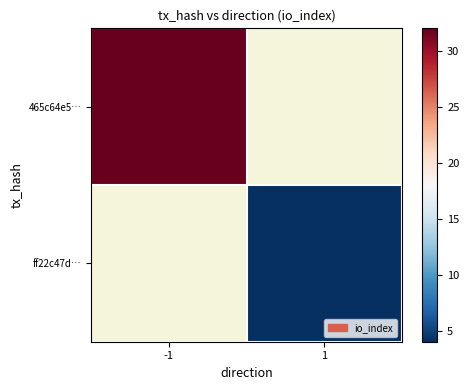

What is the maximum value shown in the chart?

32.0